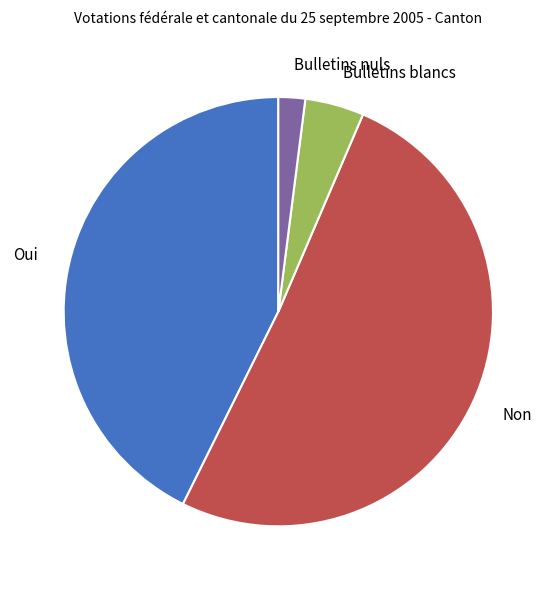

Is Bulletins blancs the majority of the pie?

No